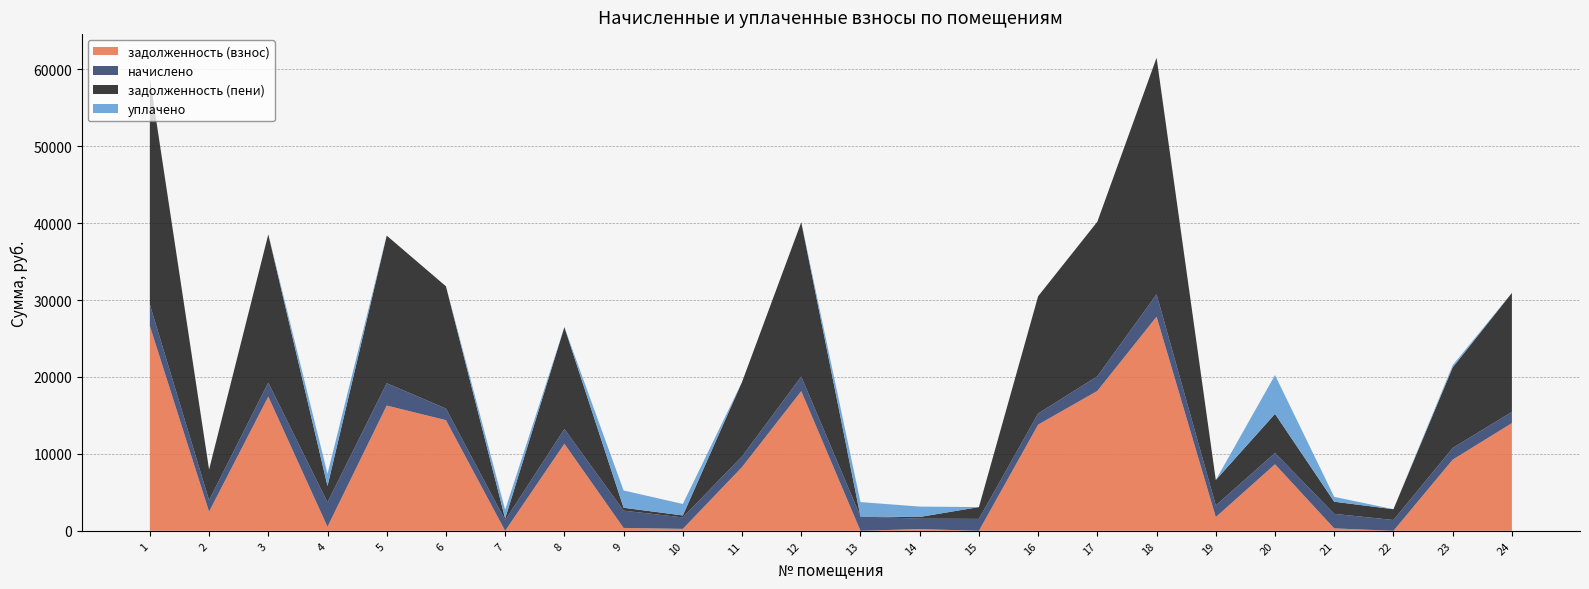

Reading left to right, transcribe all the data shown in this chart.

задолженность (взнос): 26636.9	2489.1	17443.9	529.2	16286.0	14390.4	0.0	11321.0	374.5	249.4	8285.9	18158.5	0.0	225.1	0.0	13805.8	18191.0	27838.8	1785.9	8652.6	315.2	0.0	9253.1	14000.6
начислено: 2789.6	1493.5	1826.9	3177.5	2905.3	1507.1	1381.2	1918.7	2248.7	1496.9	1391.4	1901.7	1867.7	1350.6	1551.3	1445.9	1905.1	2915.5	1517.3	1473.1	1891.5	1405.0	1517.3	1466.3
задолженность (пени): 29426.5	3982.6	19270.8	2118.7	19191.3	15897.5	210.1	13239.7	374.2	249.3	9677.3	20060.2	0.1	225.1	1534.5	15251.6	20096.2	30754.3	3303.2	5078.6	1576.2	1405.0	10470.4	15466.9
уплачено: 0.0	0.0	0.0	1588.0	0.0	0.0	1138.5	0.0	2249.0	1497.0	0.0	0.0	1867.6	1350.6	0.0	0.0	0.0	0.0	0.0	5047.0	630.5	0.0	300.0	0.0